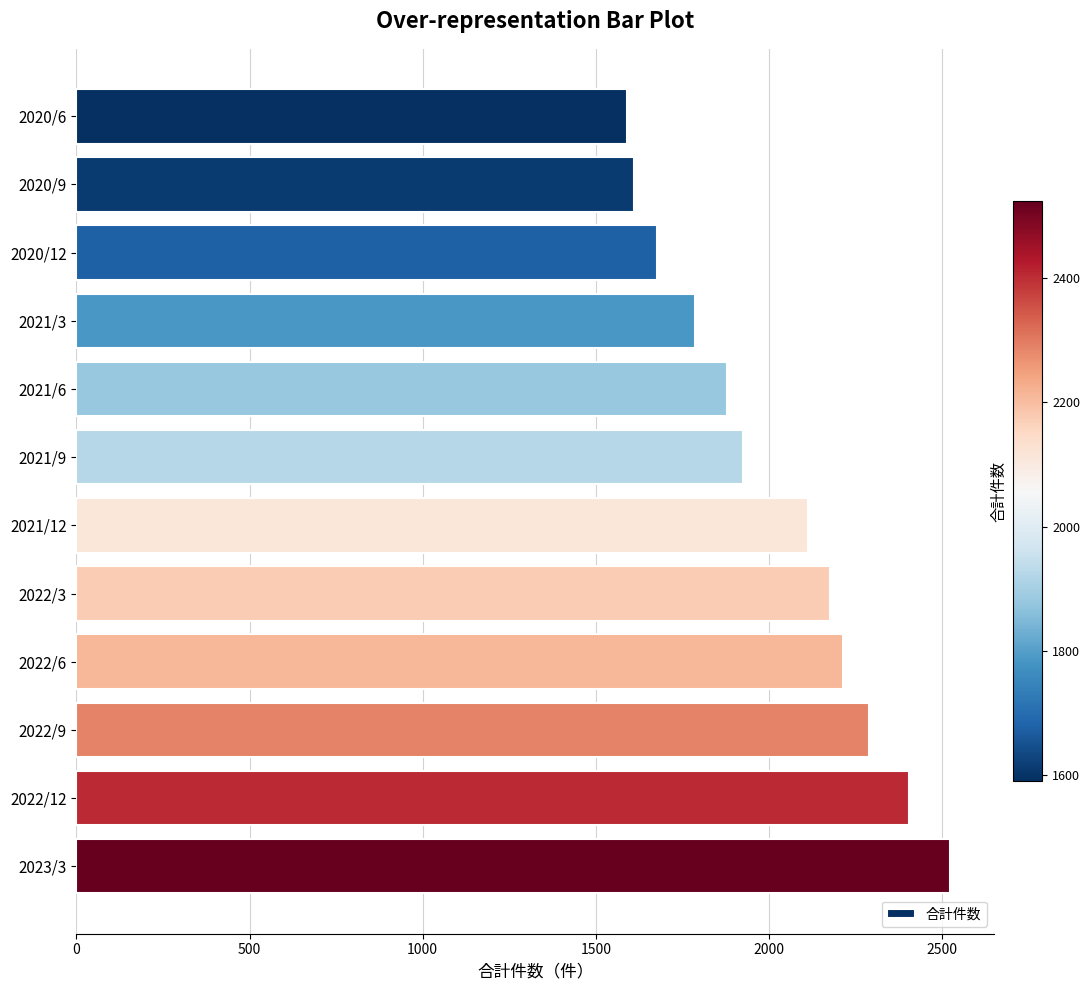

What is the sum of all values?

24186